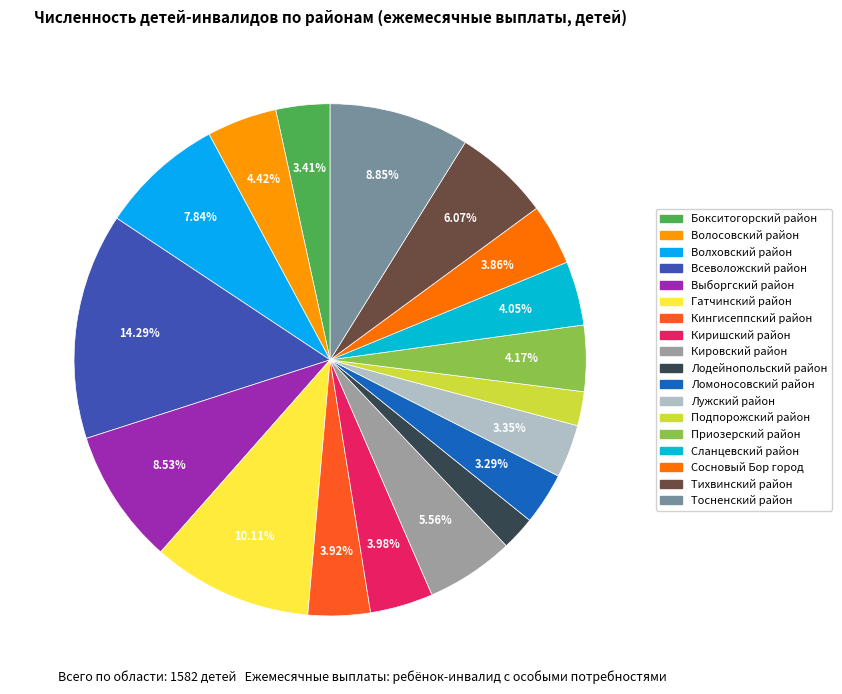

To the nearest percent, what is the combined percentage of Бокситогорский район and Лужский район?

7%